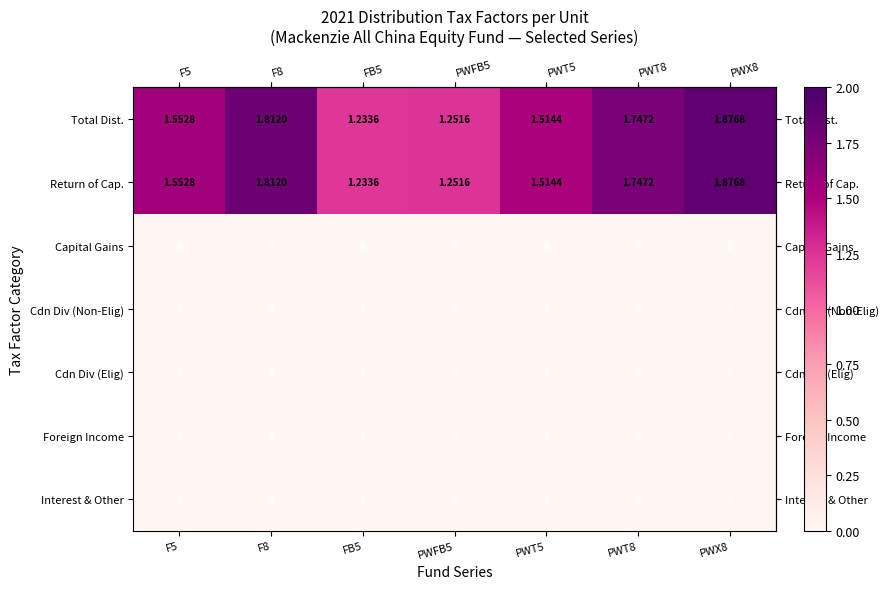

Which series has the widest spread of values?

row_0